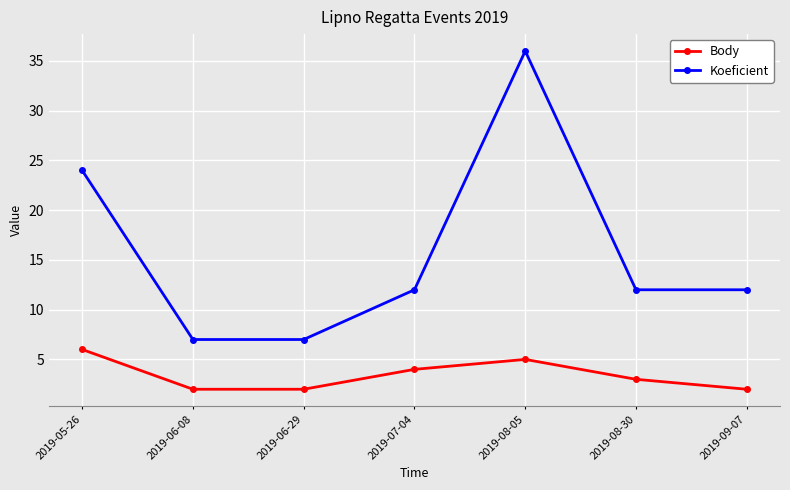

What value does the Body series have at 2019-06-08?

2